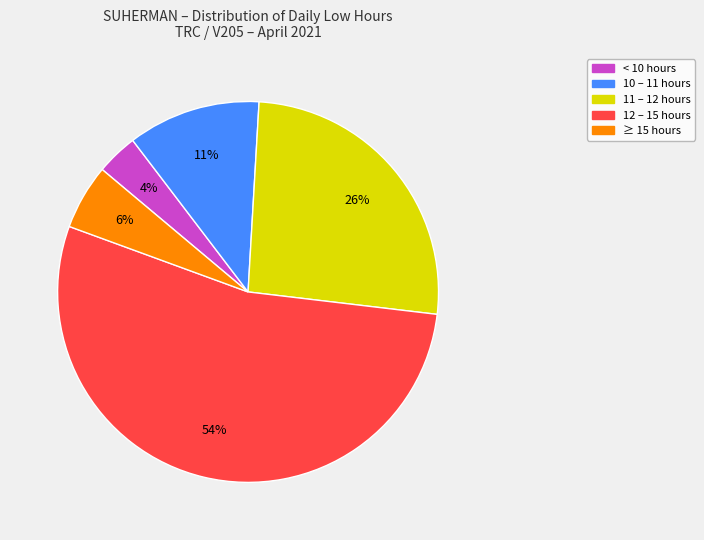

Does any single category account for the majority?

Yes